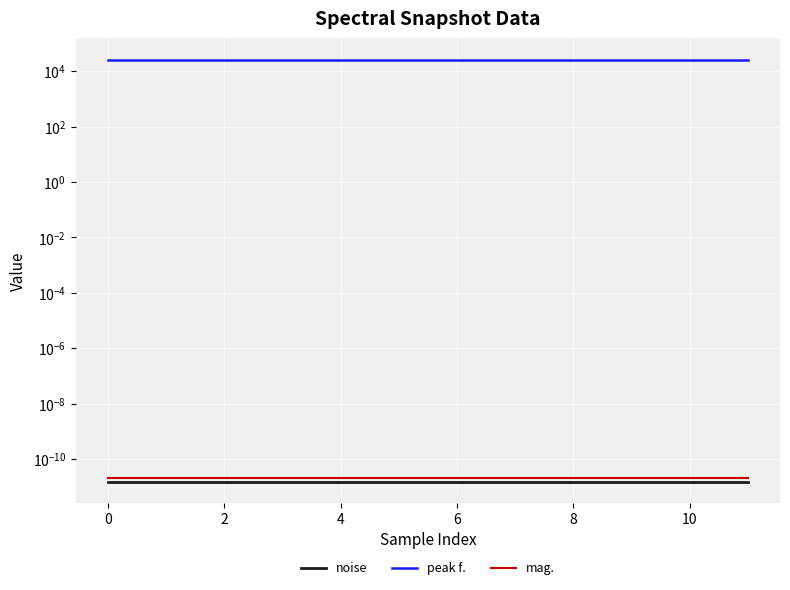

At how many categories does at least one series exceed 603?

12